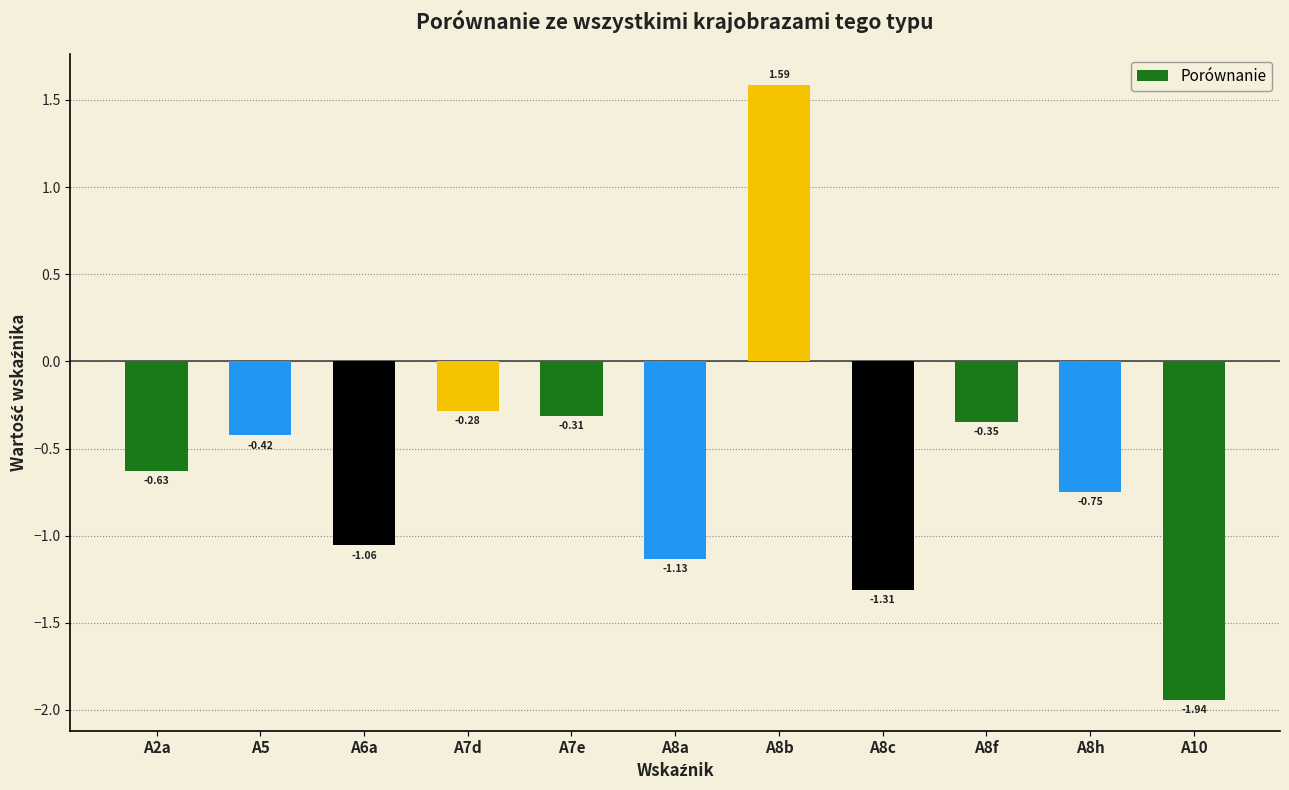

At which category does the chart reach its minimum across all series?

A10